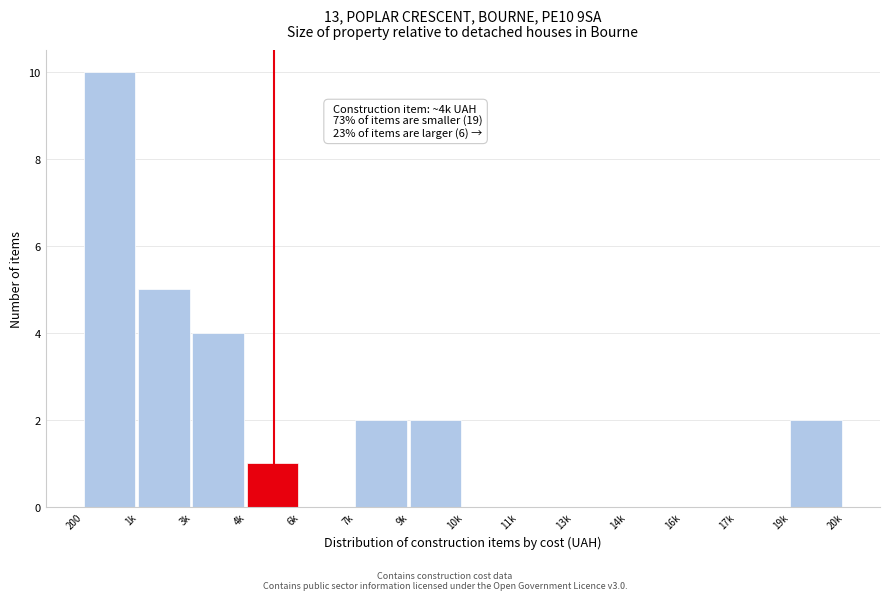

Reading right to left, what are all the values shown in this chart?

19k=2	17k=0	16k=0	14k=0	13k=0	11k=0	10k=0	9k=2	7k=2	6k=0	4k=1	3k=4	1k=5	200=10